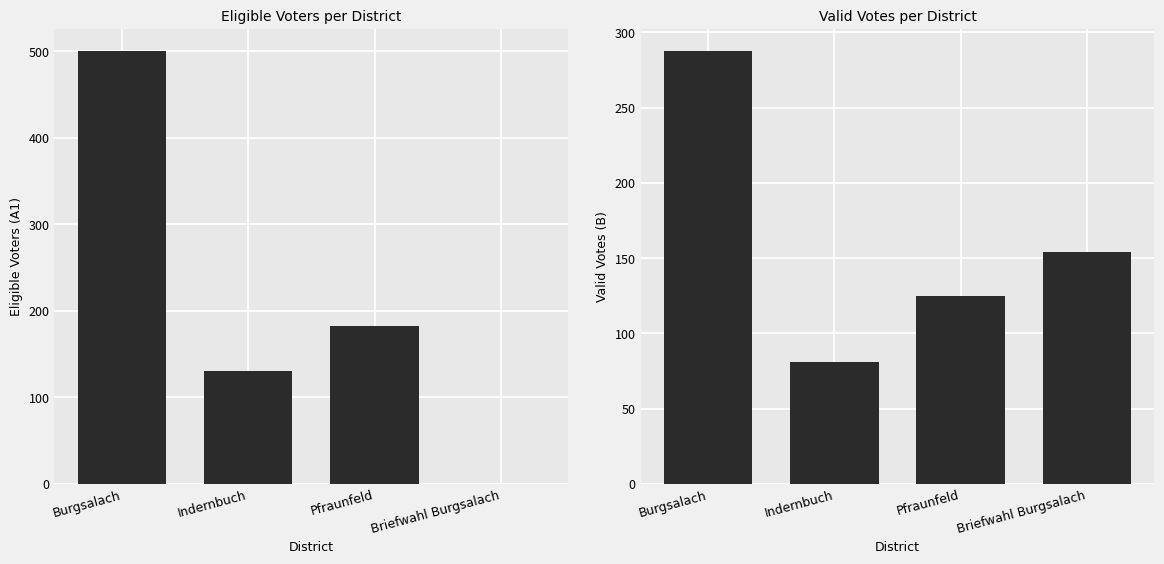

What is the label of the 1st bar from the left?

Burgsalach